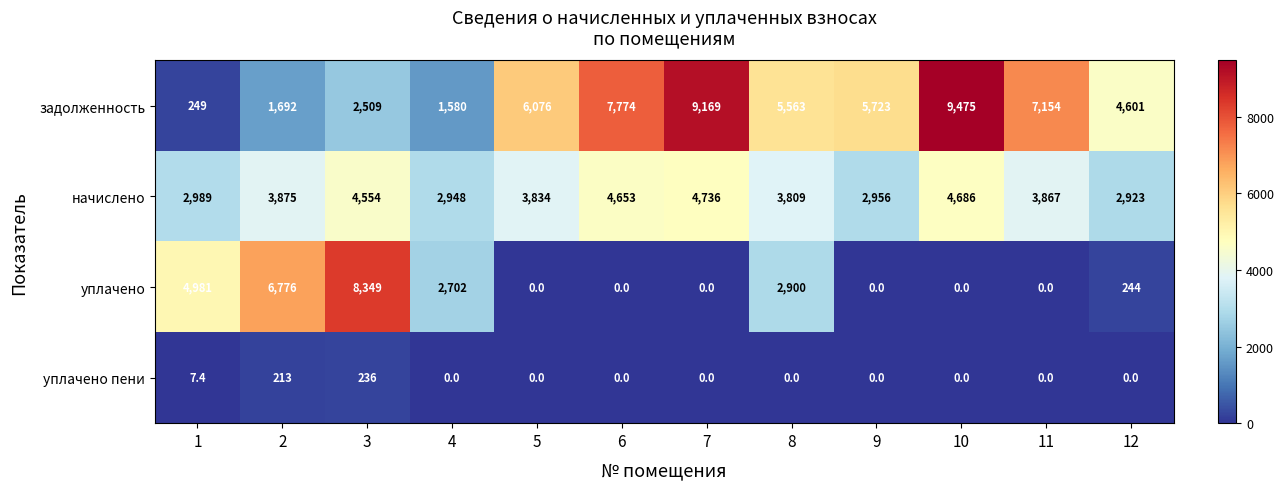

What value does the задолженность series have at 10?

9475.0